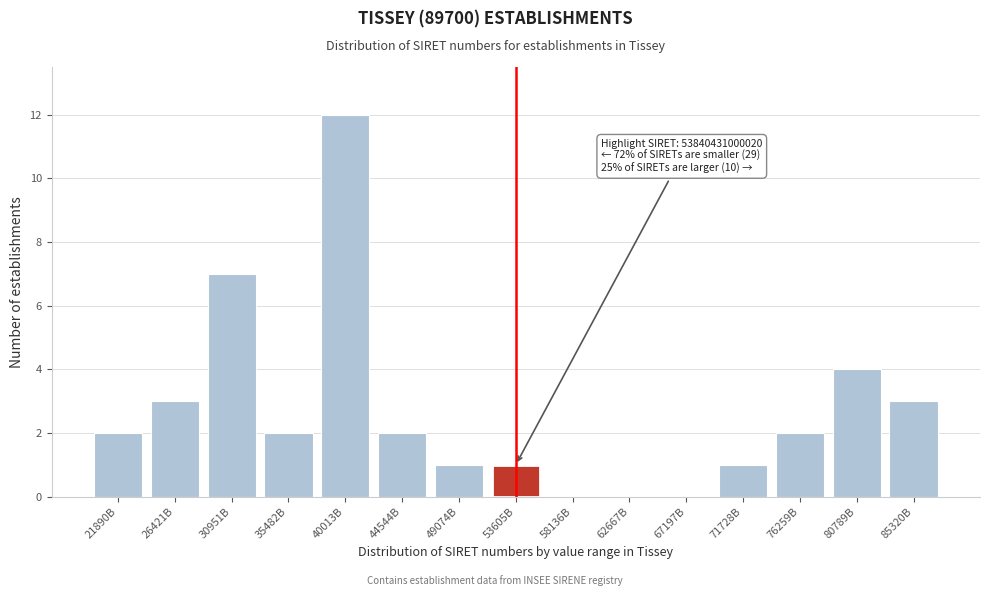

Reading left to right, list all the values displayed in this chart.

21890B=2	26421B=3	30951B=7	35482B=2	40013B=12	44544B=2	49074B=1	53605B=1	58136B=0	62667B=0	67197B=0	71728B=1	76259B=2	80789B=4	85320B=3